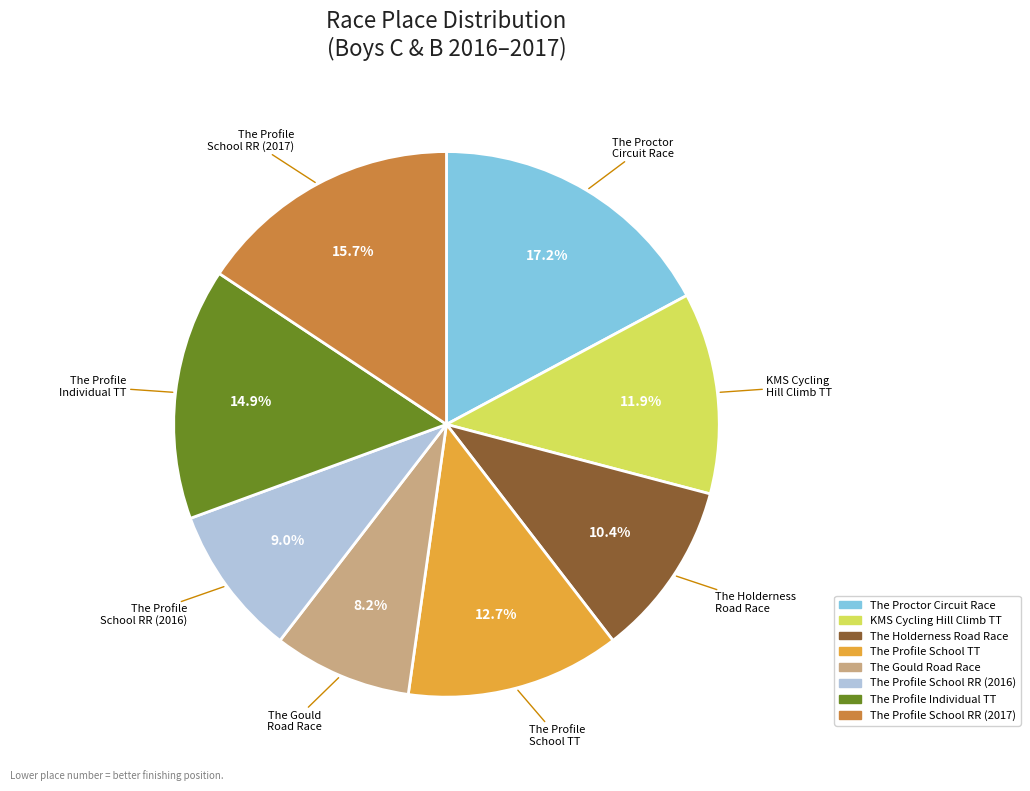

Is there a majority slice in this chart?

No